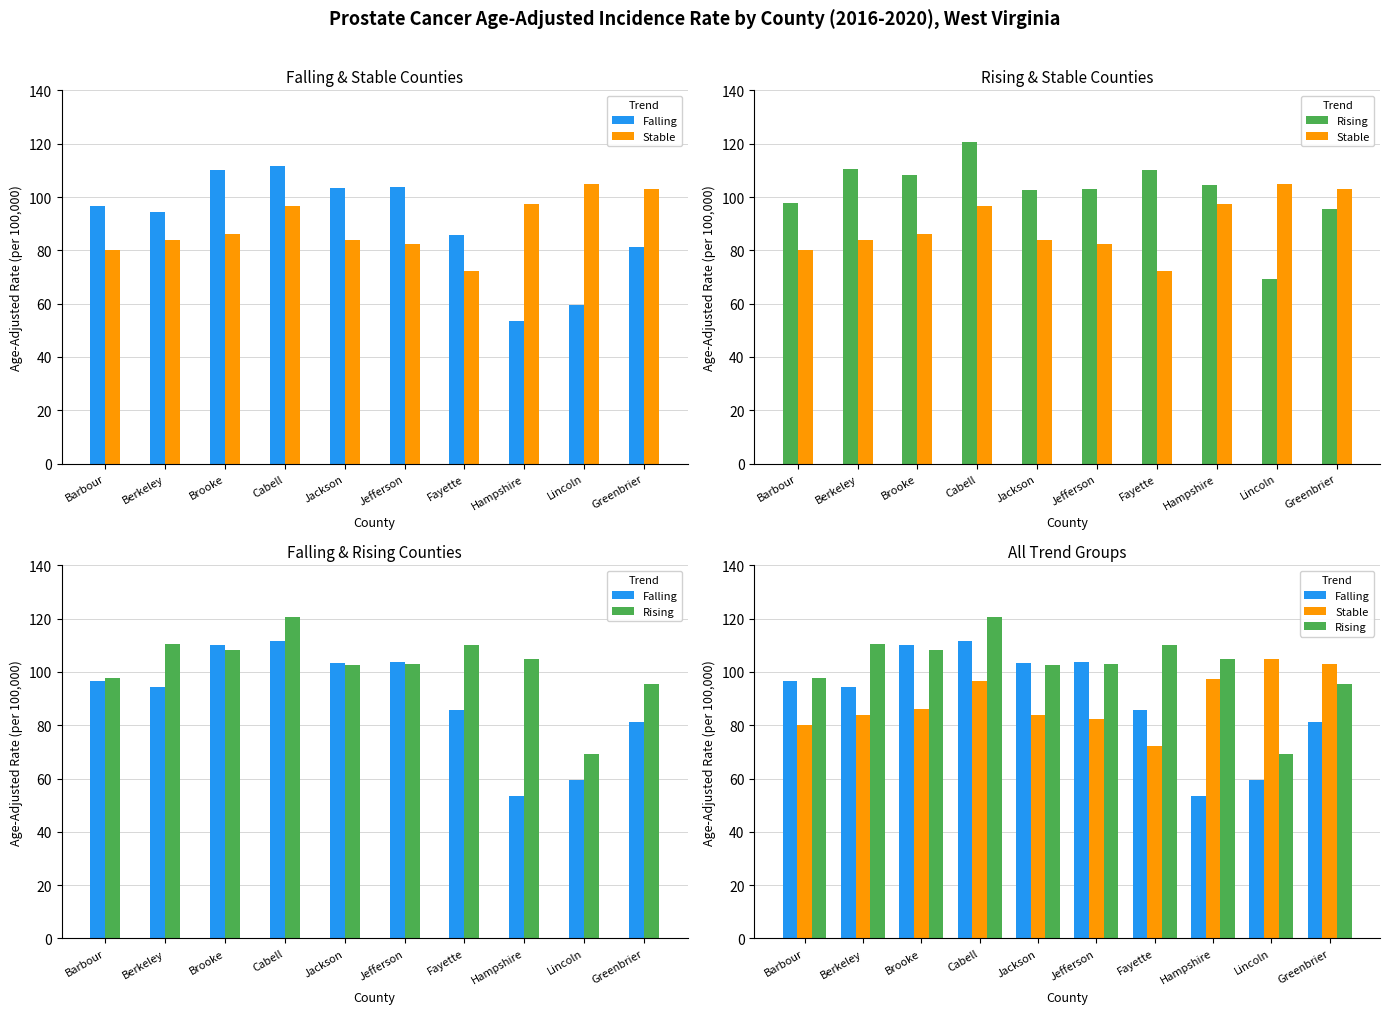

Which has a higher value, Berkeley or Fayette?

Berkeley